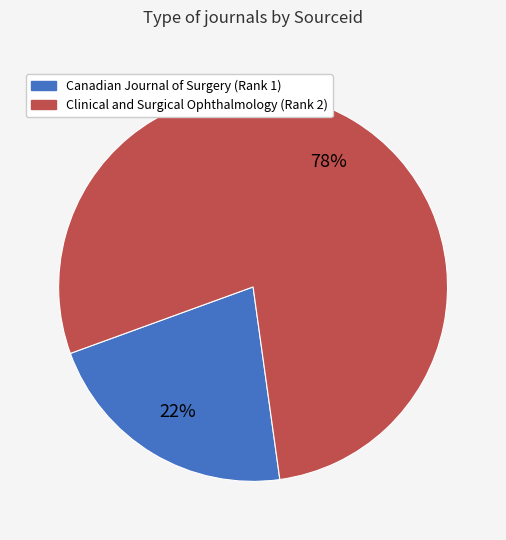

Is there a majority slice in this chart?

Yes